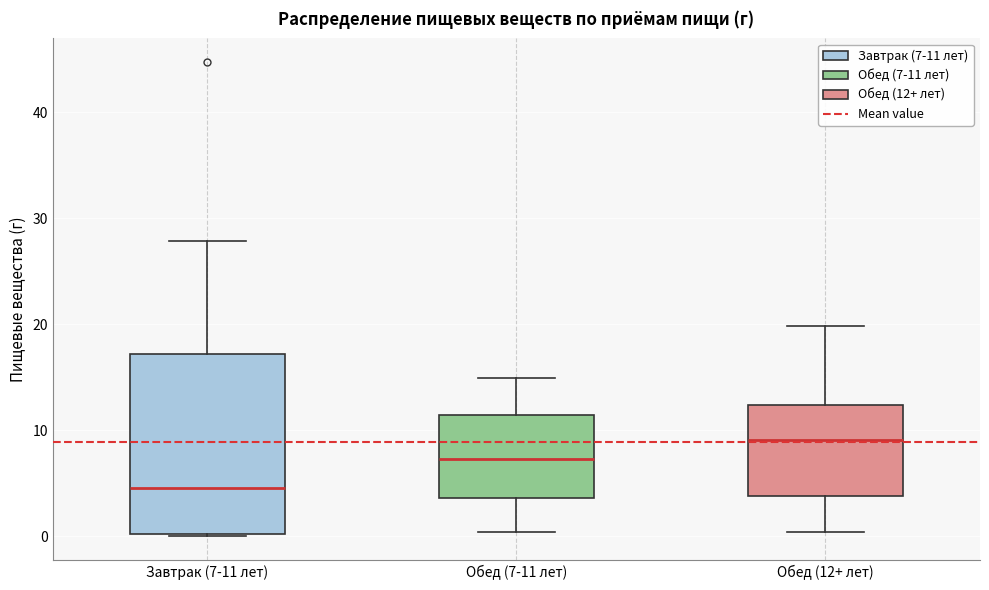

Reading left to right, read every box against the y-axis: the position of its median line, the range the box covers, and the ends of its whiskers. The values are not printed on the chart, so give them approximately, as read against the axis.

Завтрак (7-11 лет): median 5, box 0 to 17, whiskers 0 to 28
Обед (7-11 лет): median 7, box 4 to 11, whiskers 0 to 15
Обед (12+ лет): median 9, box 4 to 12, whiskers 0 to 20